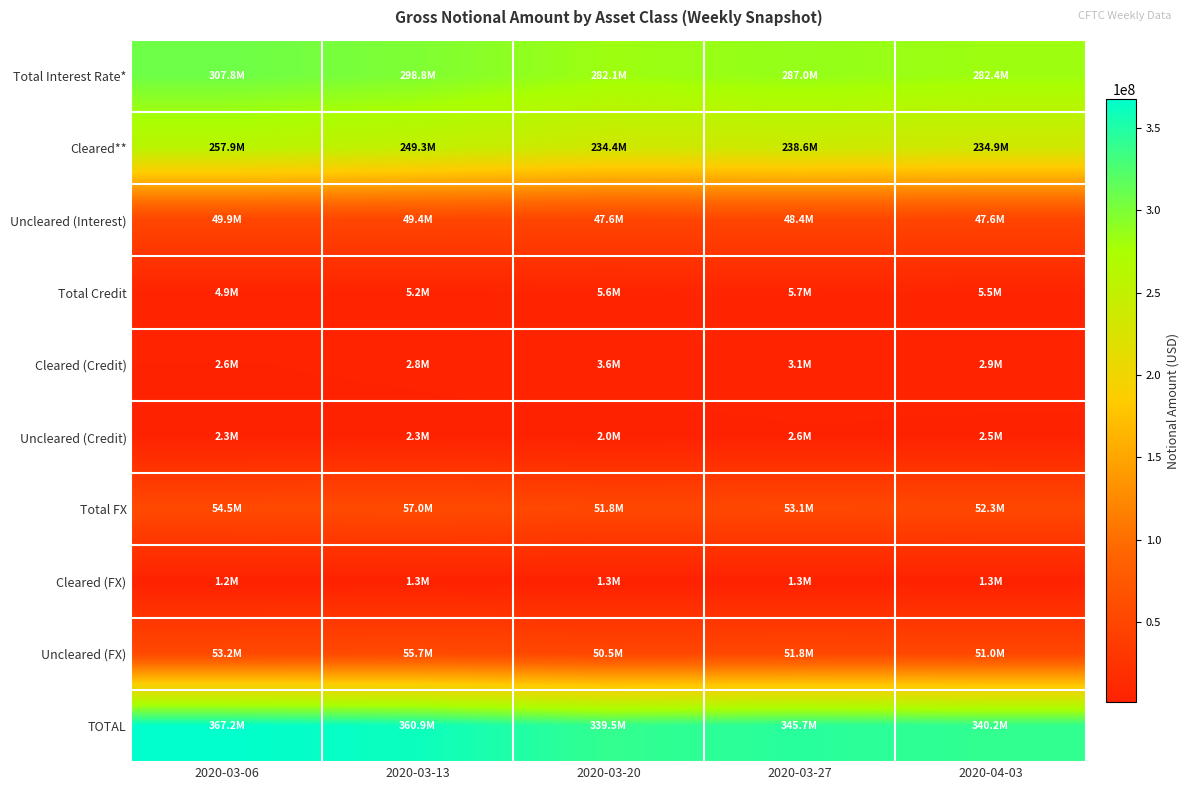

What is the difference between the highest and lowest values at 2020-03-20?

338240746